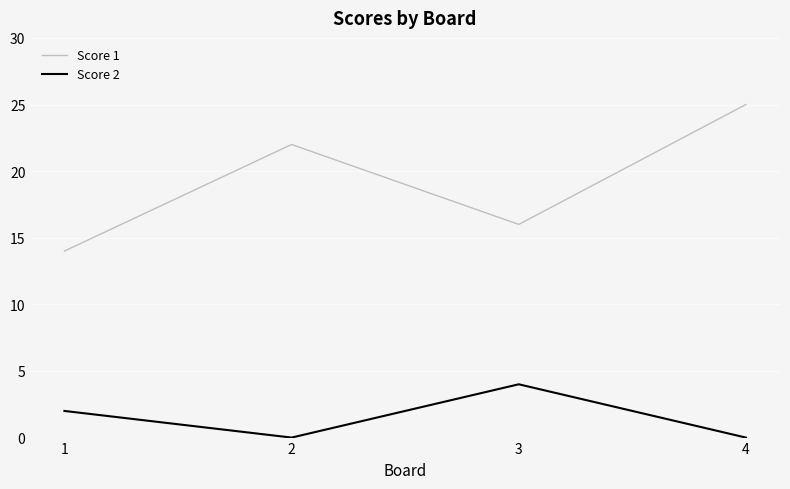

Does the chart display data point markers on the line(s)?

No